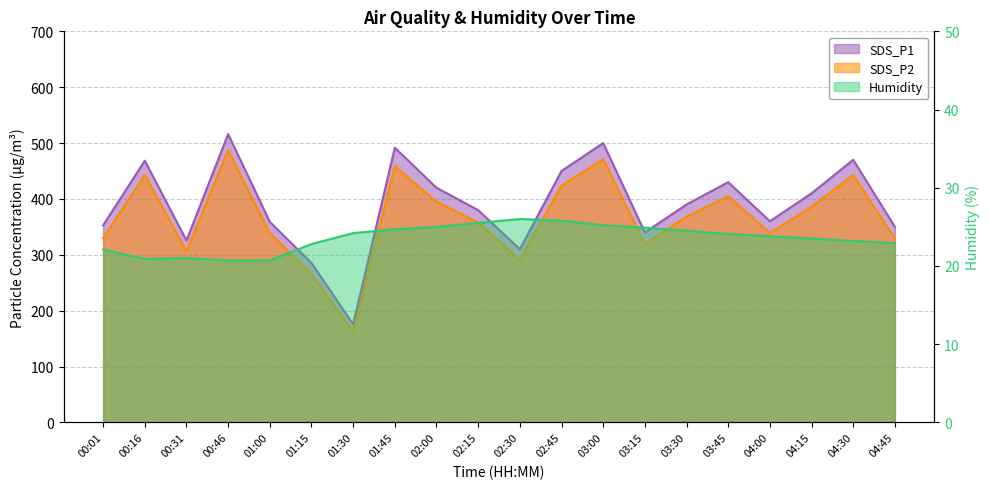

True or false: Humidity and SDS_P1 intersect in this chart.

False